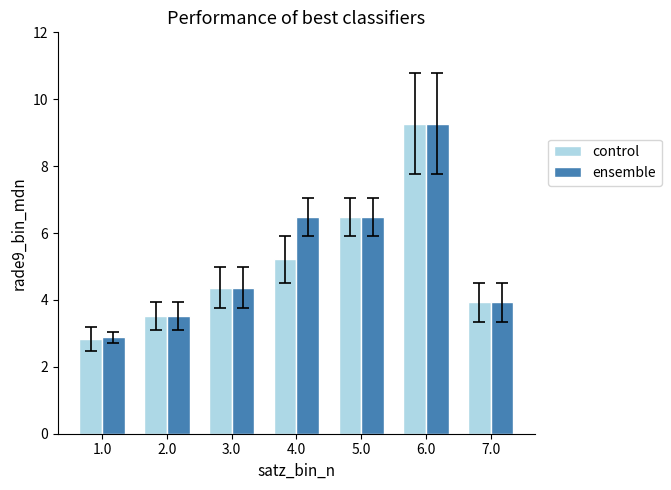

Which label corresponds to the smallest value in the chart?

1.0